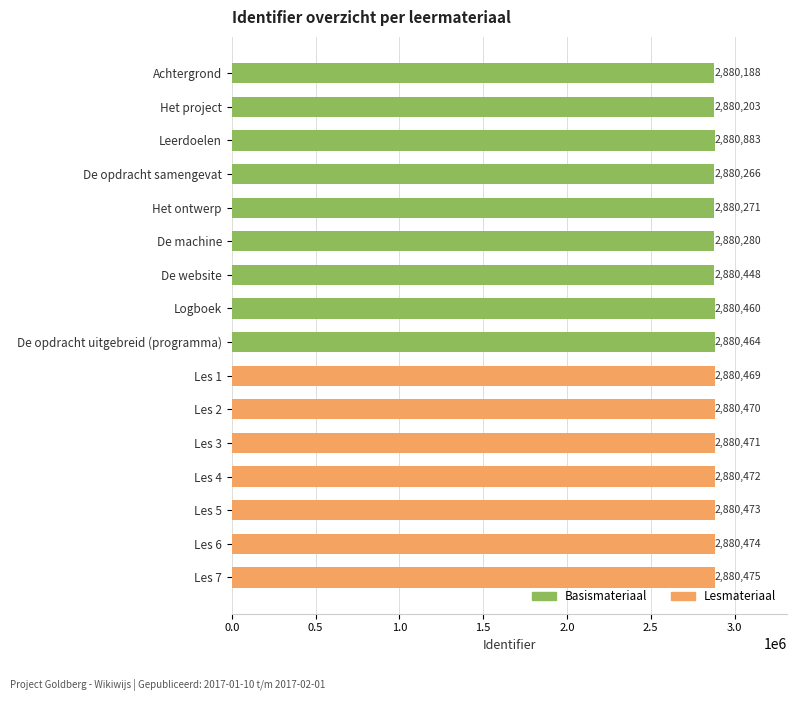

True or false: the data shows 2880472 at Les 4.

True